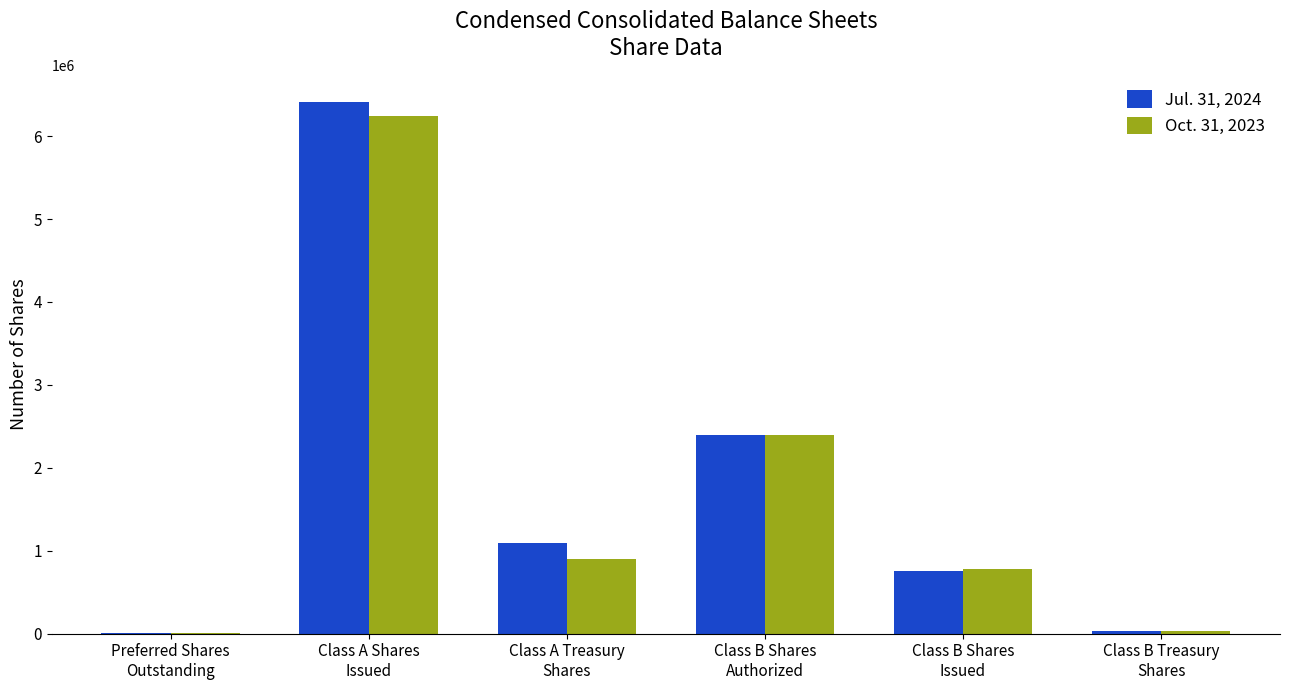

At which label is Oct. 31, 2023 closest to 3126454?

Class B Shares
Authorized